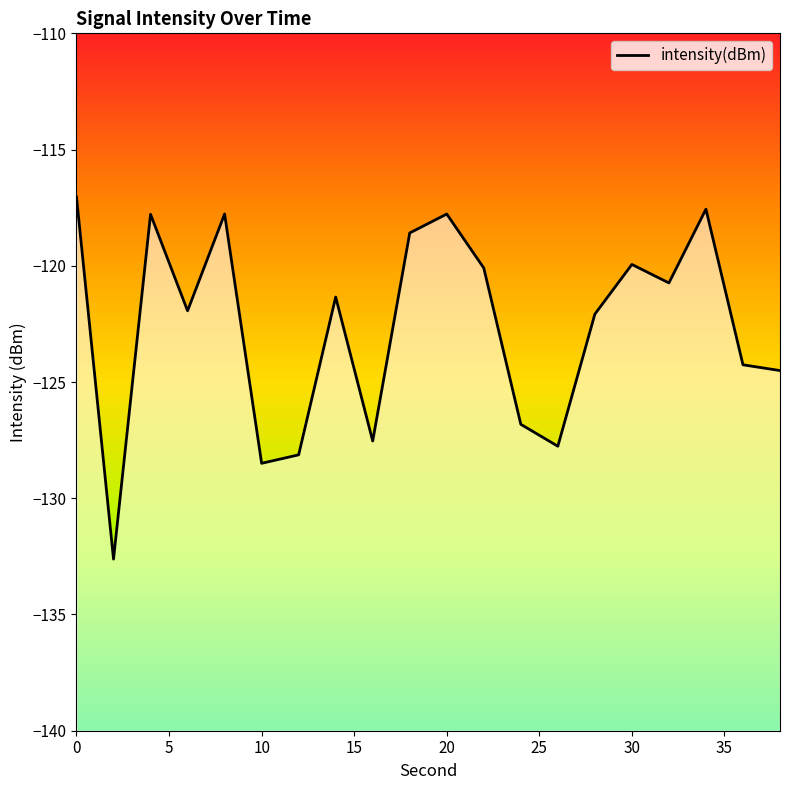

What is the minimum value shown in the chart?

-132.6